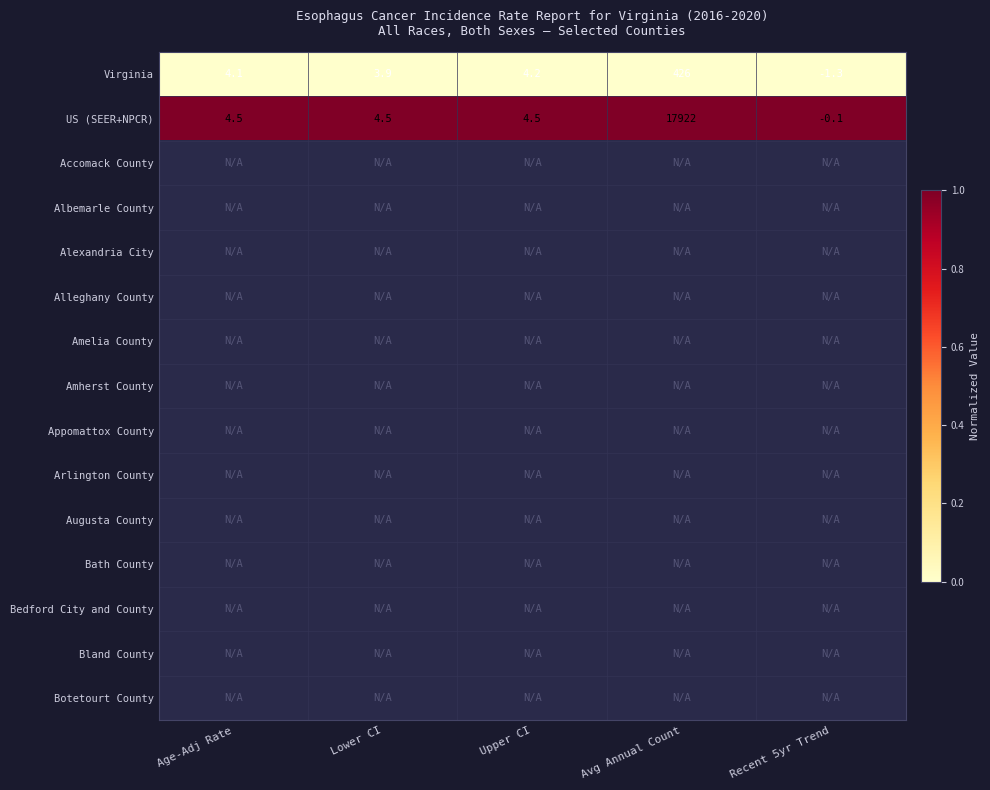

What is the difference between the highest and lowest values at Lower CI?

1.0